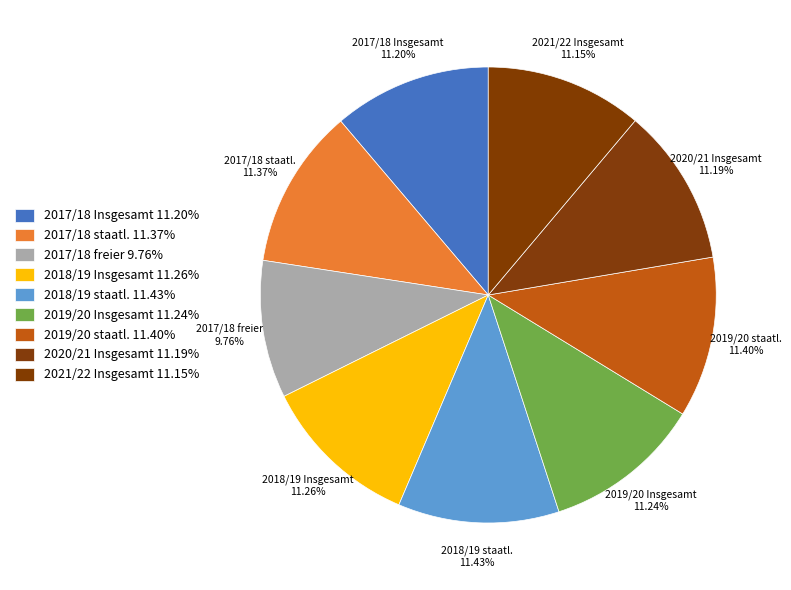

True or false: 2019/20 Insgesamt accounts for 11% of the total.

True